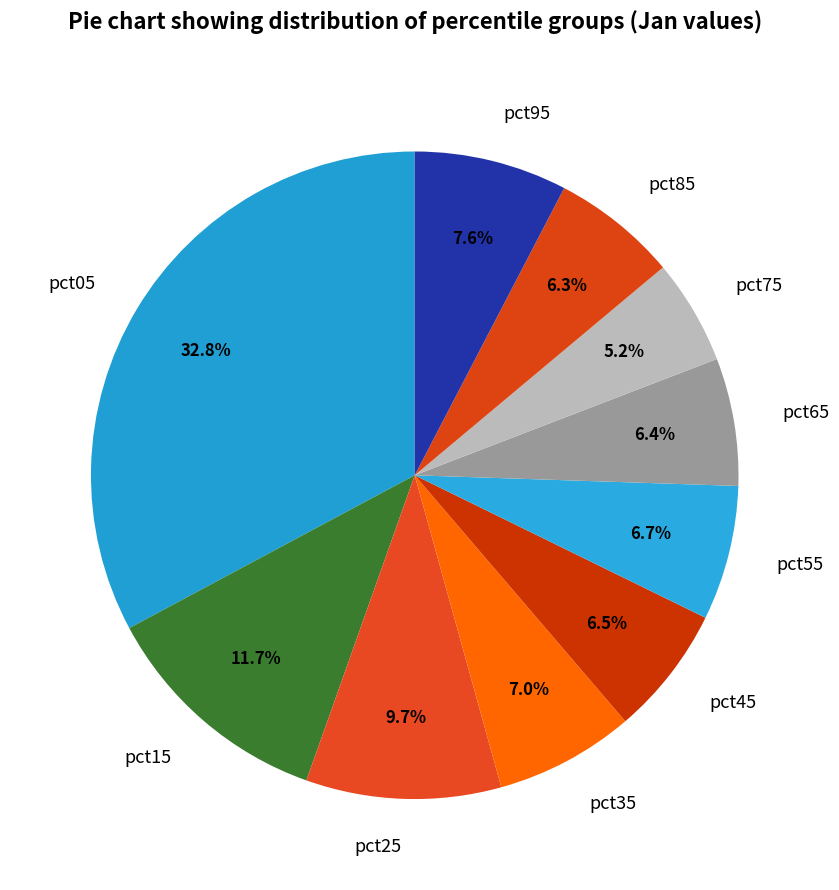

To the nearest percent, what percentage of the pie is pct25?

10%